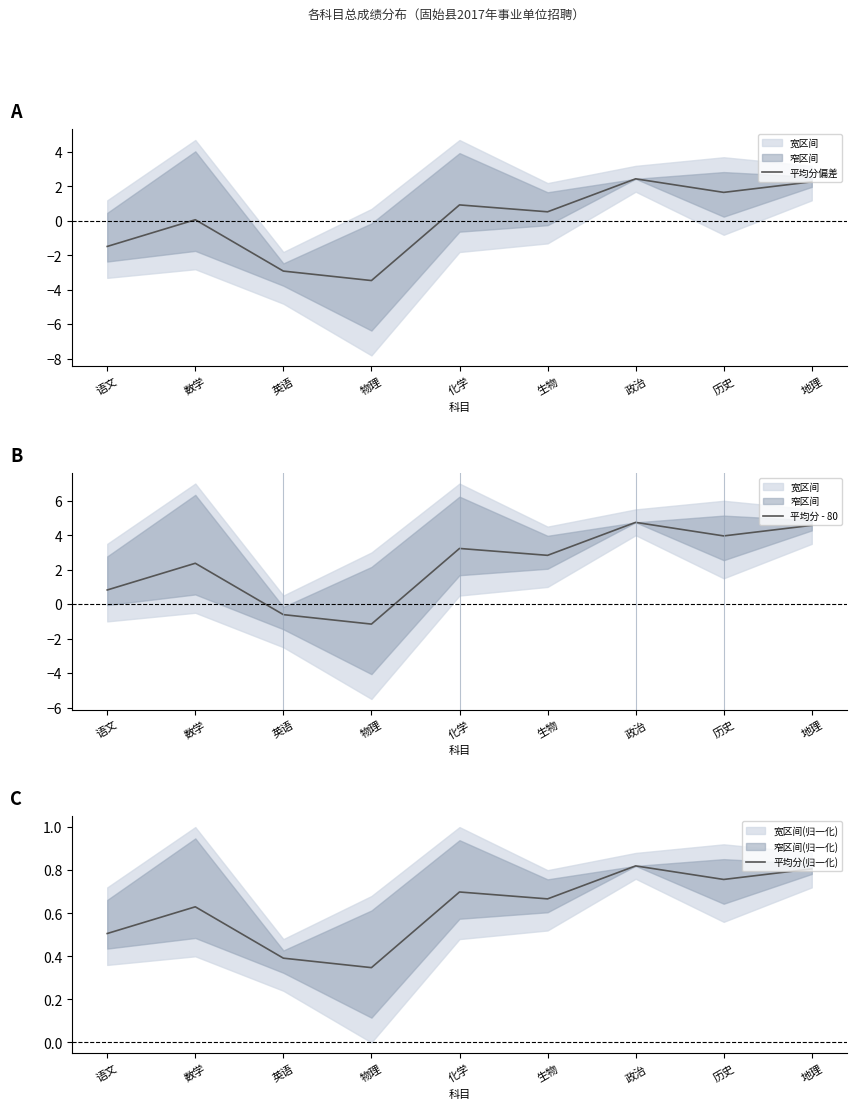

What is the label of the 8th point from the left?

历史